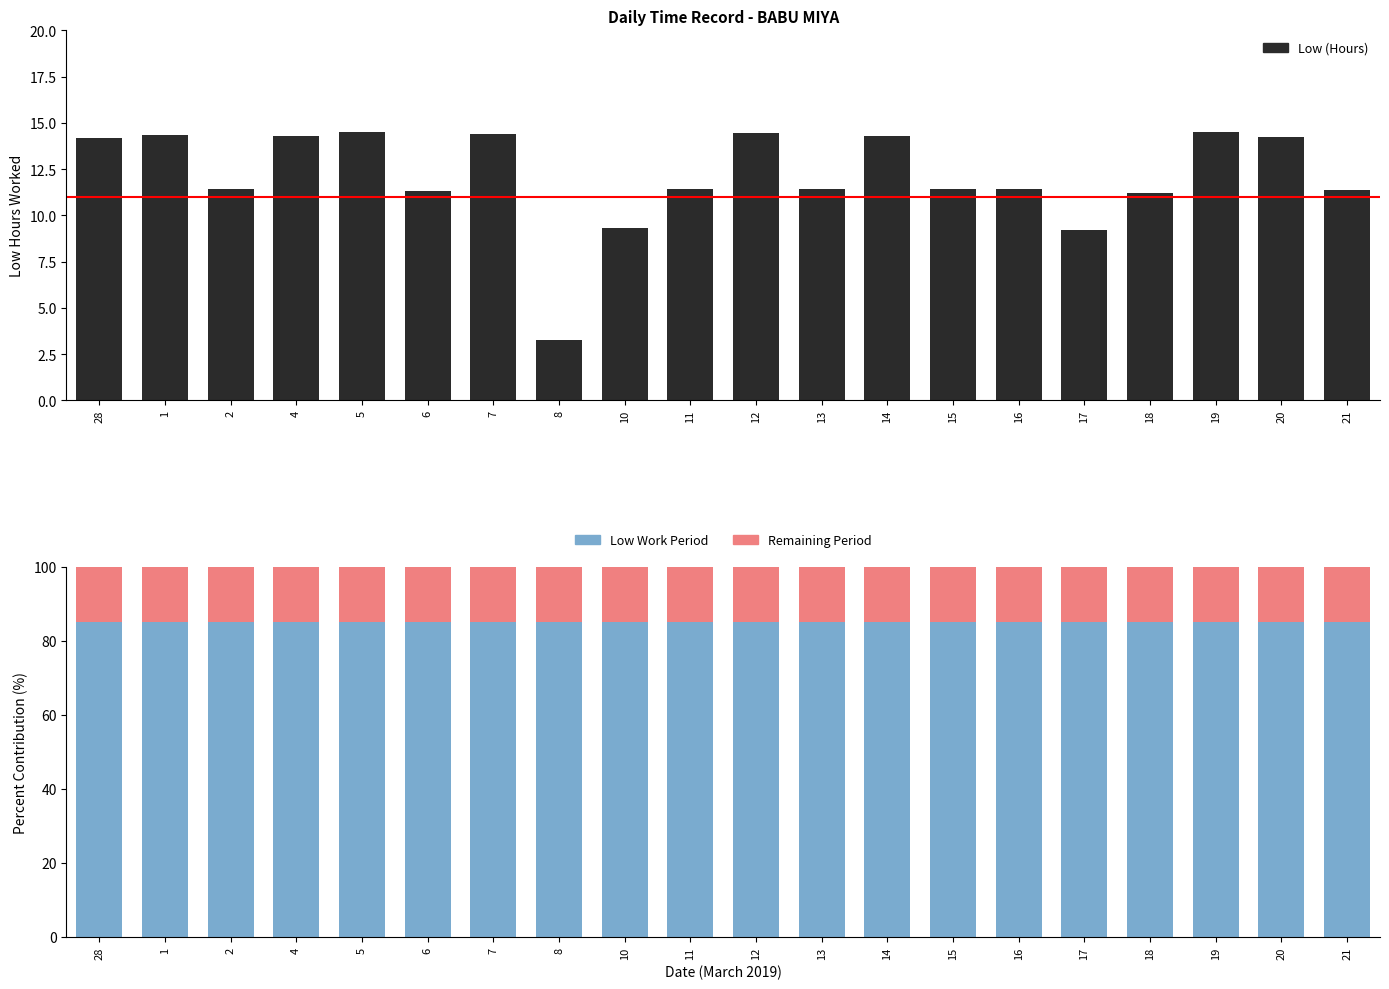

What is the greatest value displayed?

85.0